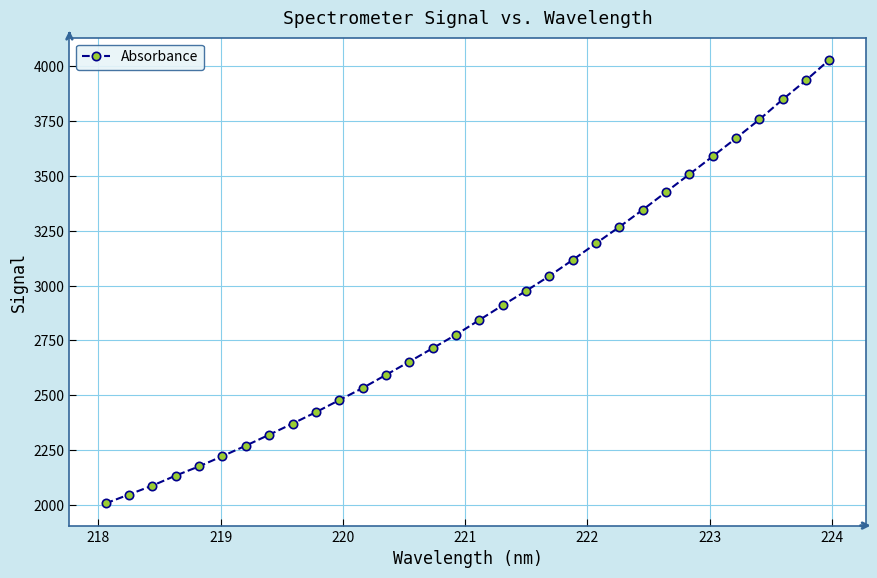

True or false: there are more than 2 points higher than both neighbors.

False